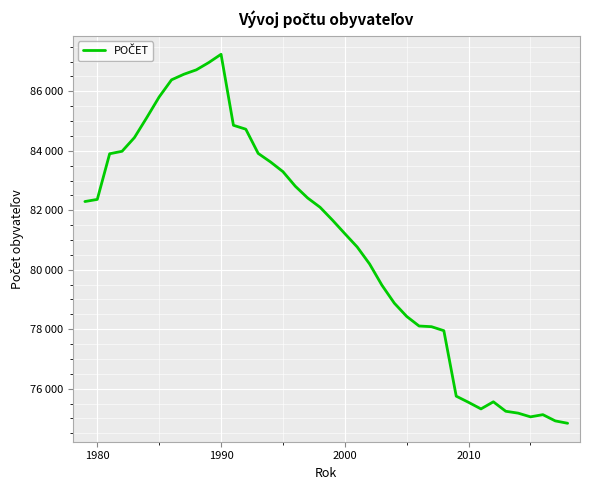

Where is the first local maximum?

1990